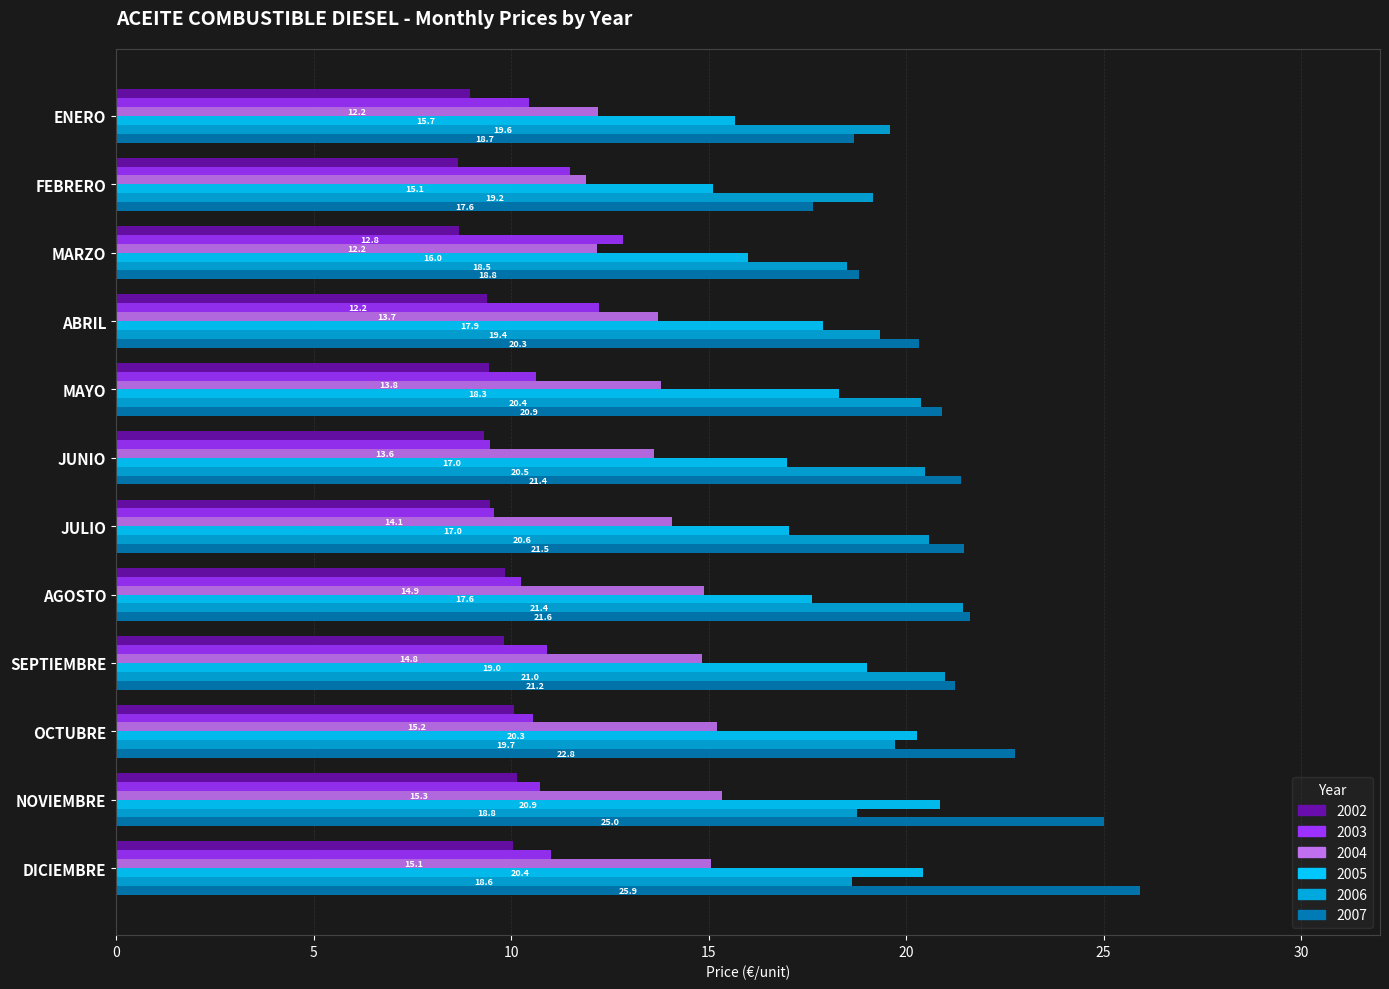

At how many categories does at least one series exceed 23?

2